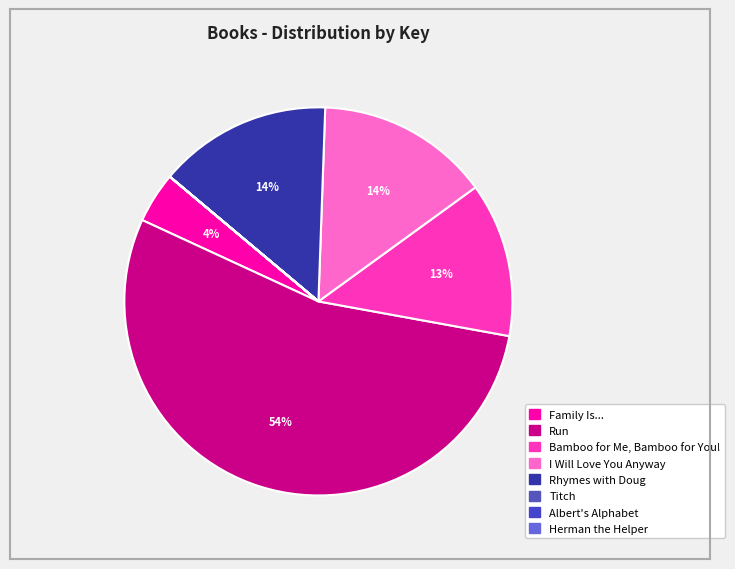

Rank the categories by value from lowest to highest.

Herman the Helper, Albert's Alphabet, Titch, Family Is..., Bamboo for Me, Bamboo for You!, Rhymes with Doug, I Will Love You Anyway, Run